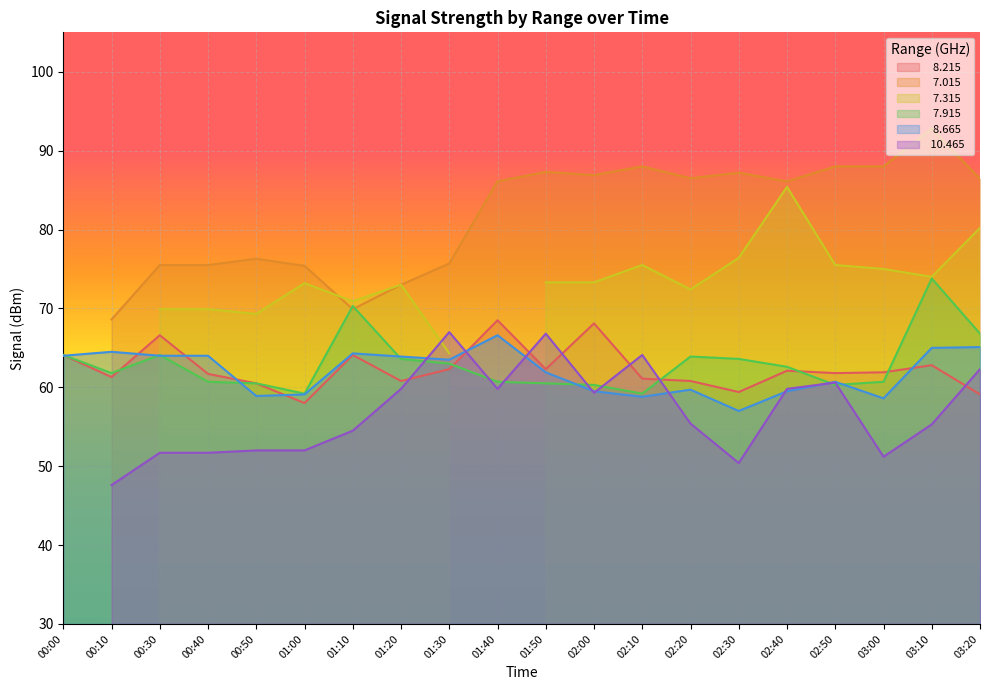

What is the average value of the   7.915 series?

63.0